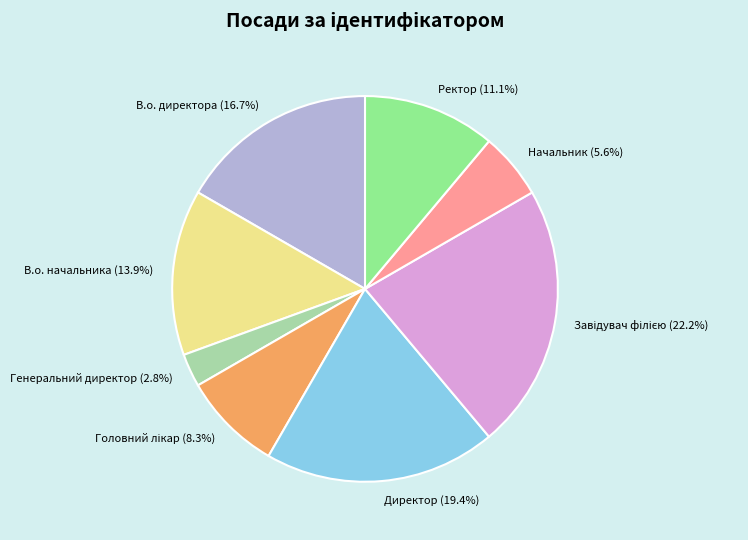

To the nearest percent, what percentage of the pie is Генеральний директор?

3%